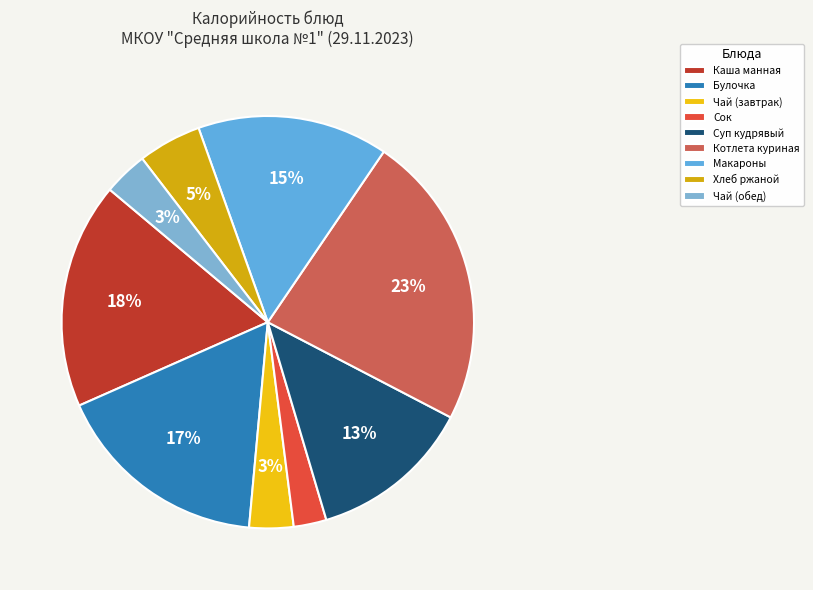

Count the number of slices in the pie.

9